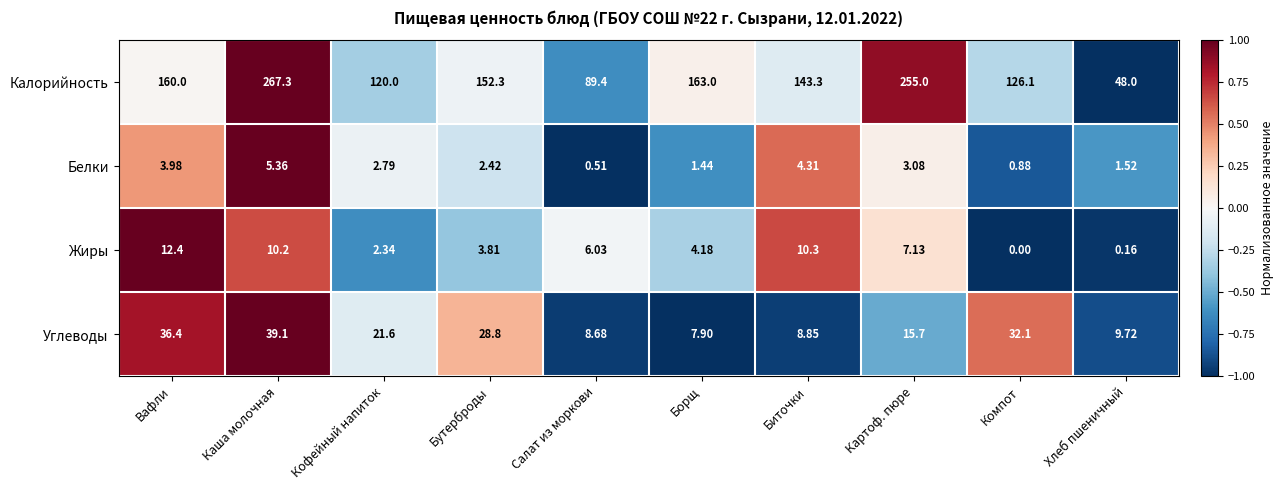

Which category has the lowest value across all series?

Компот